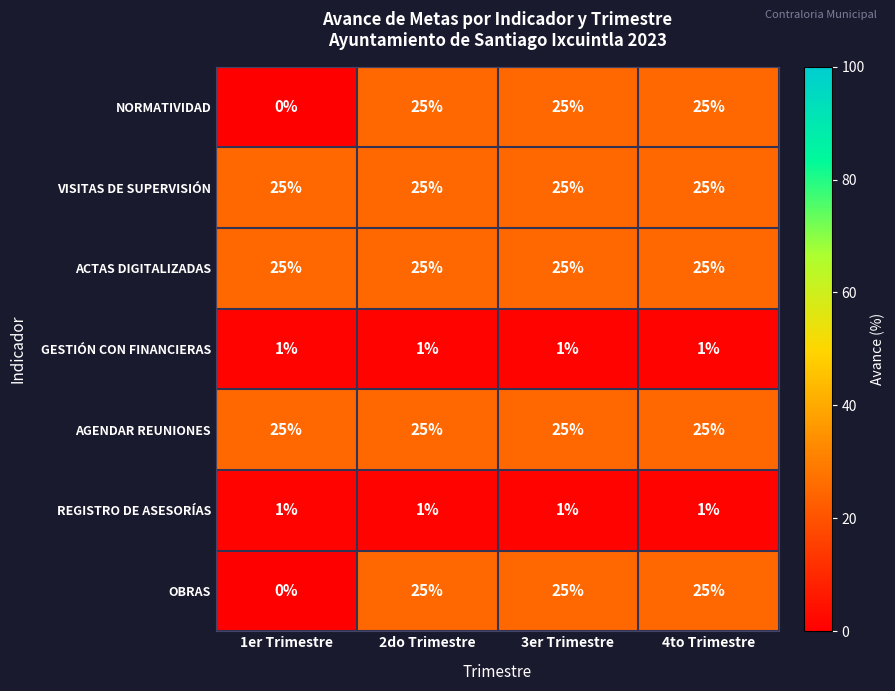

What is the maximum value for AGENDAR REUNIONES?

25